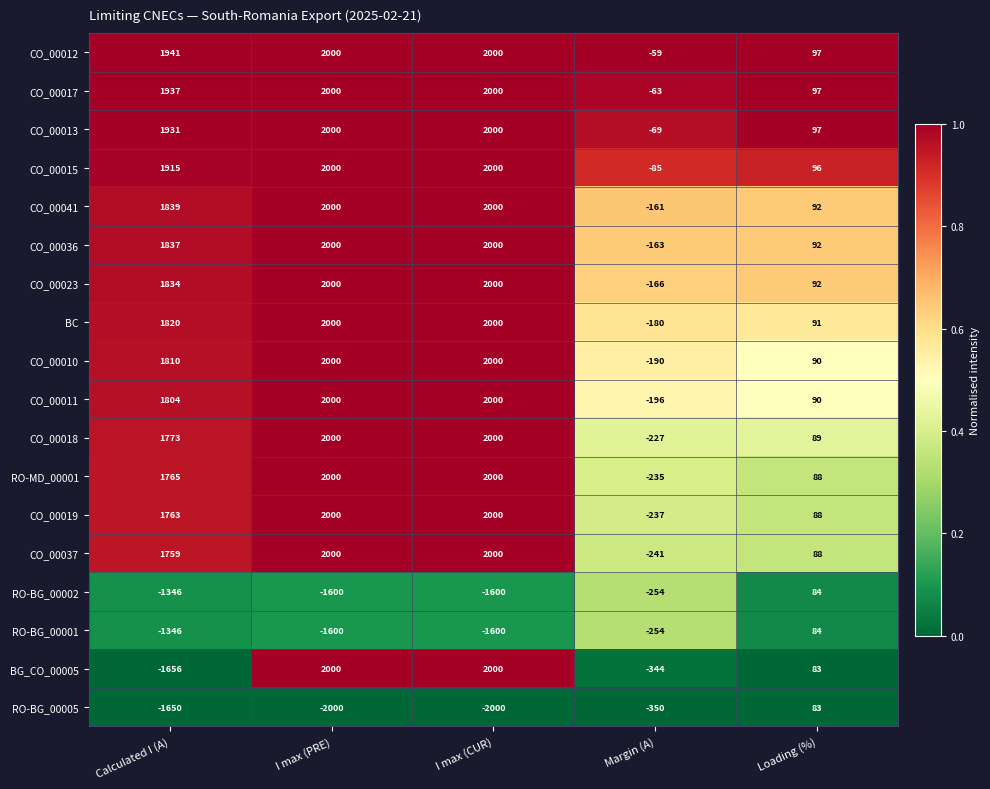

What is the total value across all series at Margin (A)?

-3474